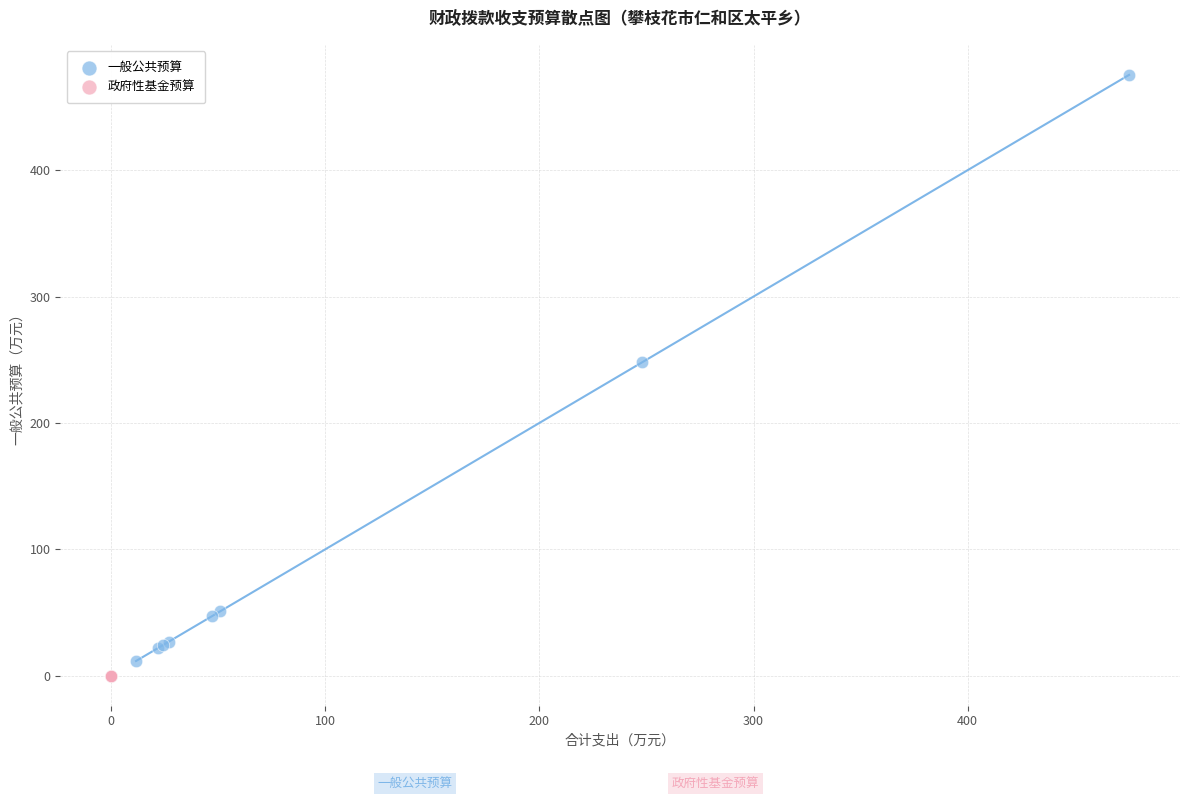

Which series contains the highest Y value?

一般公共预算